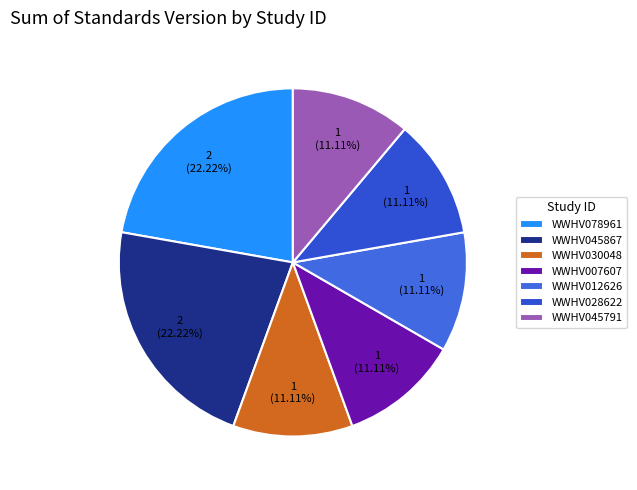

What percentage is the WWHV007607 slice, to the nearest percent?

11%